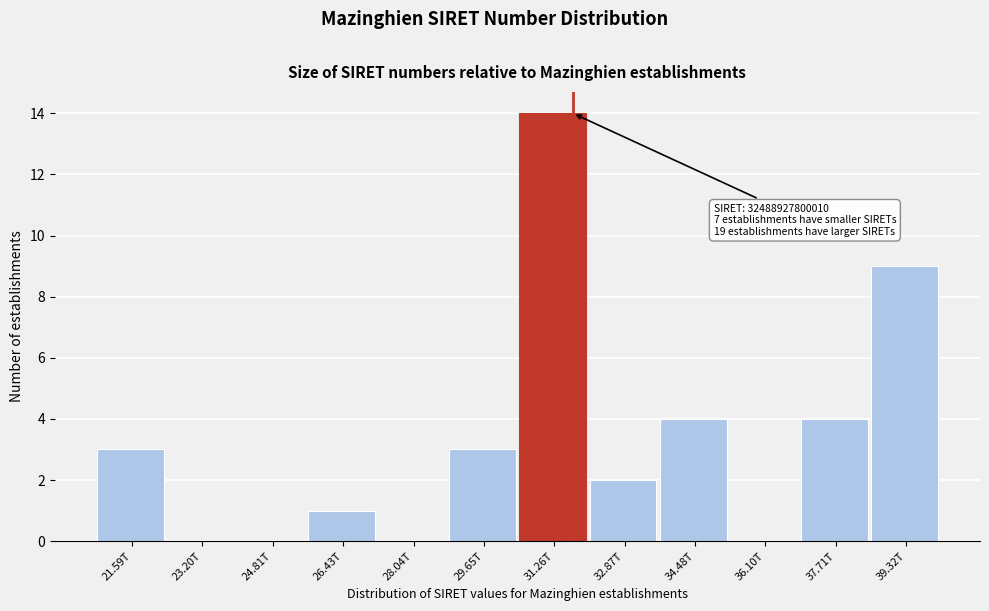

Reading left to right, transcribe all the data shown in this chart.

21.59T=3	23.20T=0	24.81T=0	26.43T=1	28.04T=0	29.65T=3	31.26T=14	32.87T=2	34.48T=4	36.10T=0	37.71T=4	39.32T=9